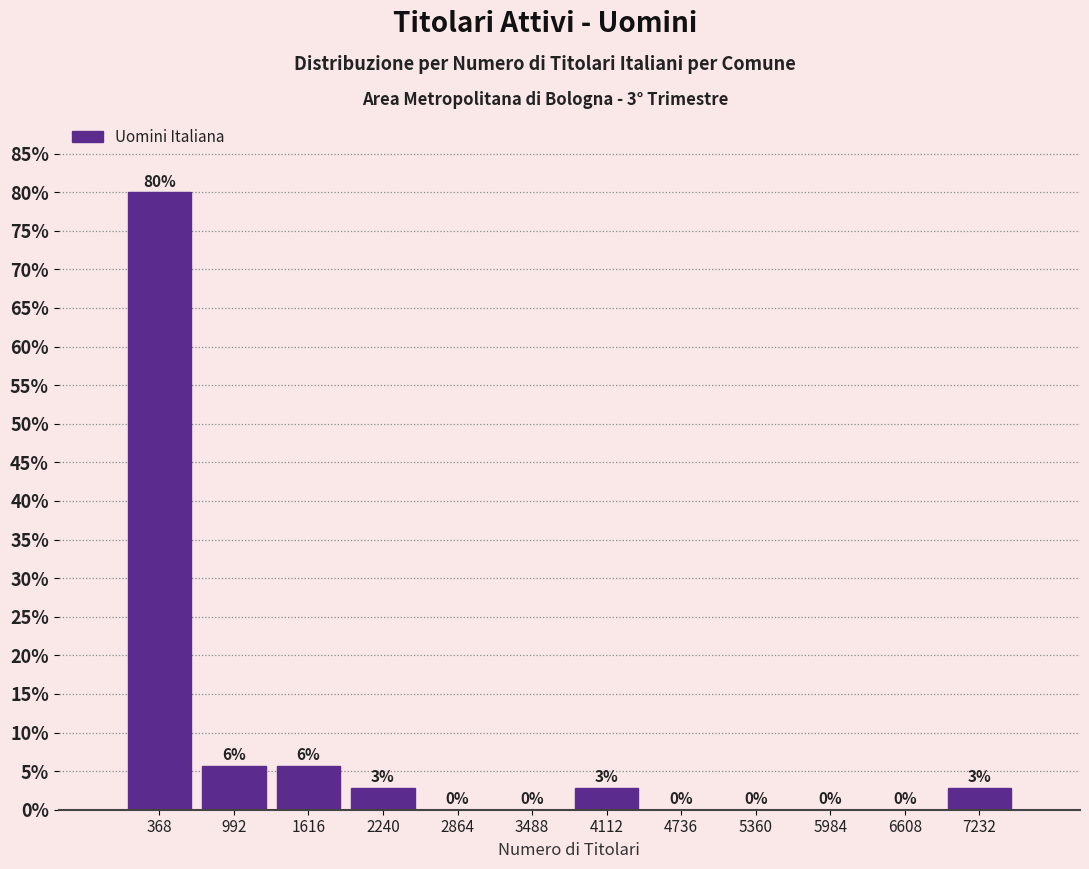

Which range on the x-axis has the tallest bar?

100 to 700